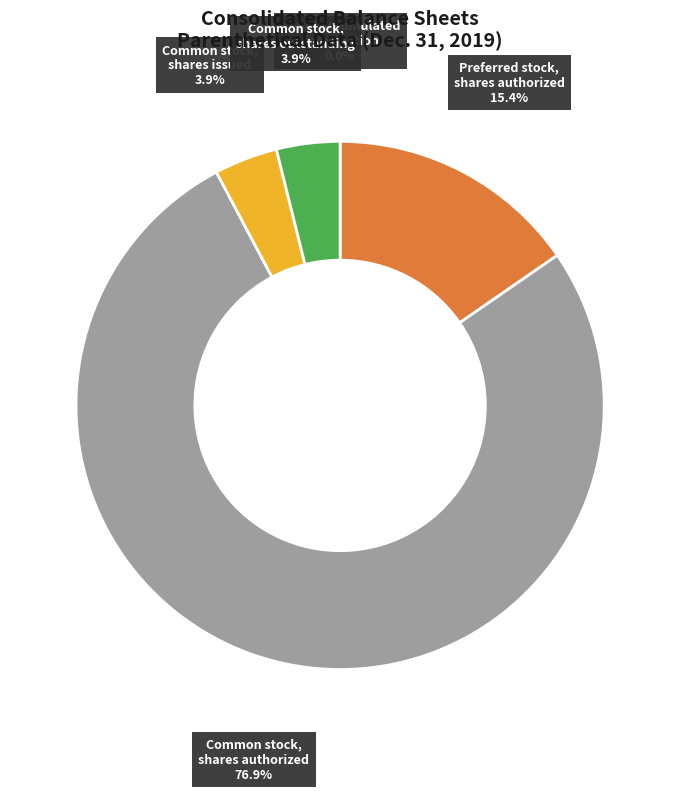

Is the sum of Common stock, shares outstanding and Preferred stock, shares authorized greater than half?

No